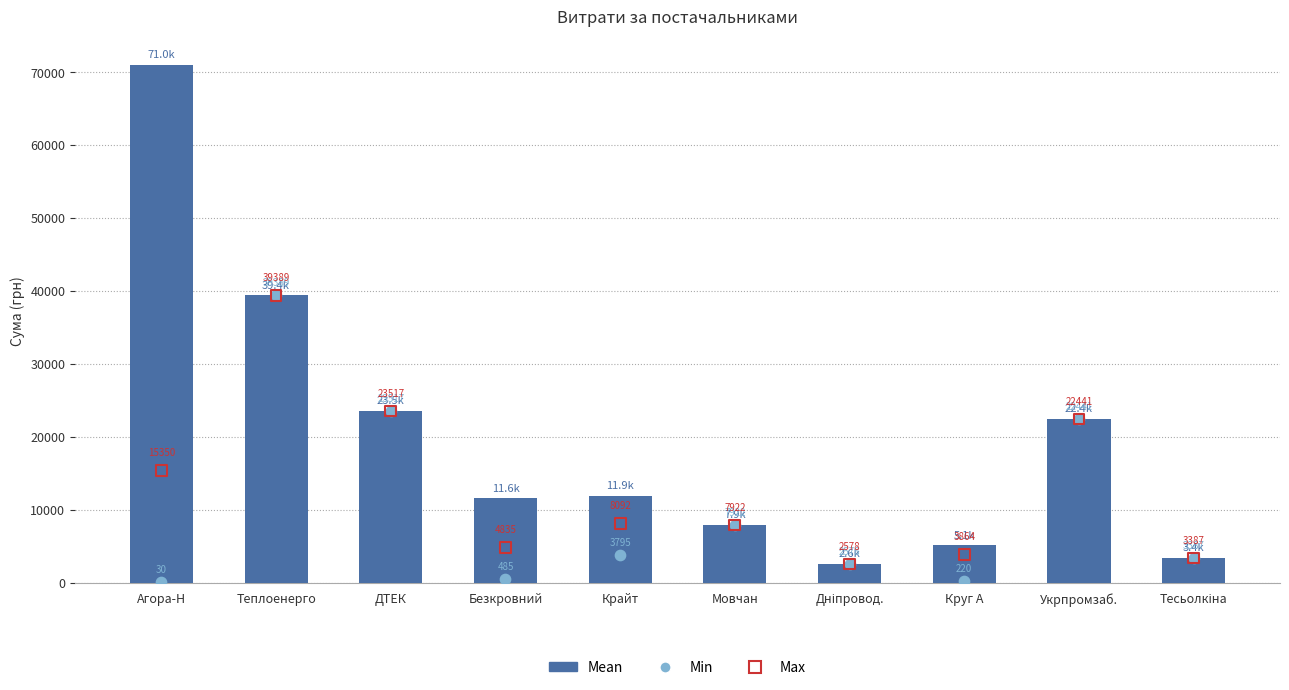

What are all the series names shown in the legend?

Mean, Min, Max